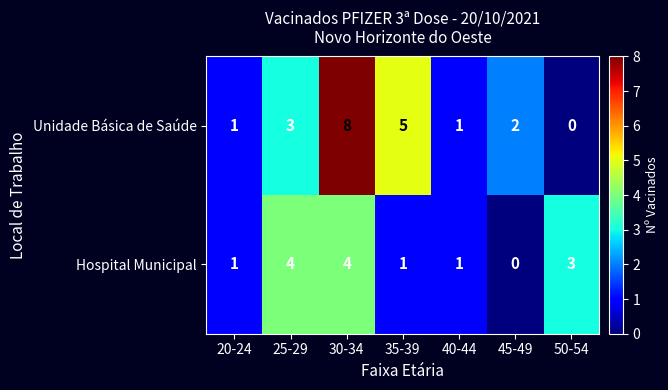

What is the difference between the maximum and second lowest values in the Hospital Municipal series?

3